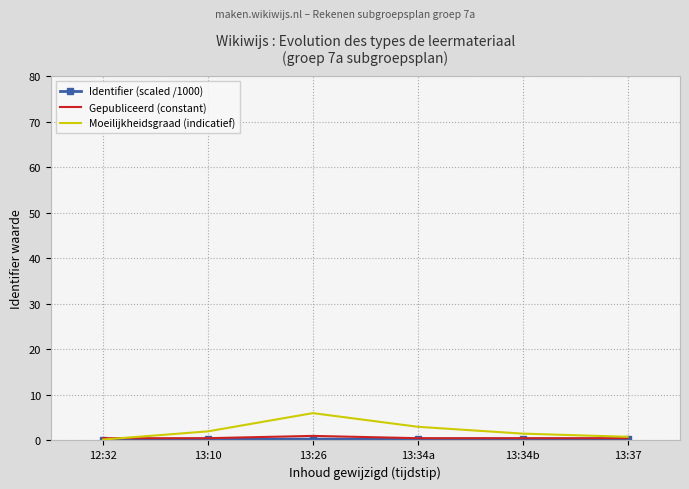

True or false: Gepubliceerd (constant) has a value of 1.0 at 13:26.

True